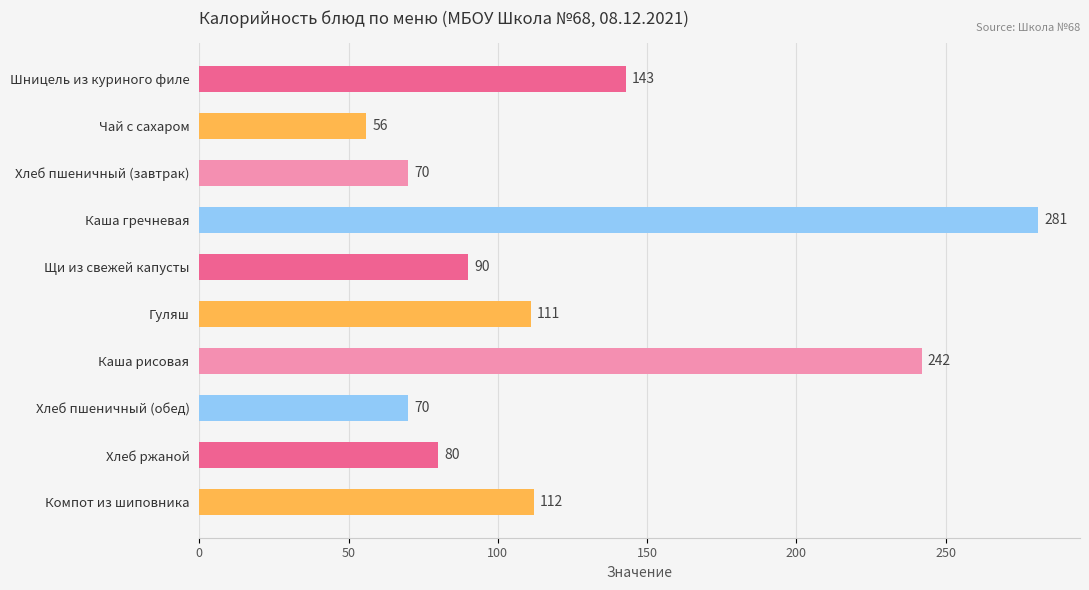

What is the value of the 8th bar from the top?

70